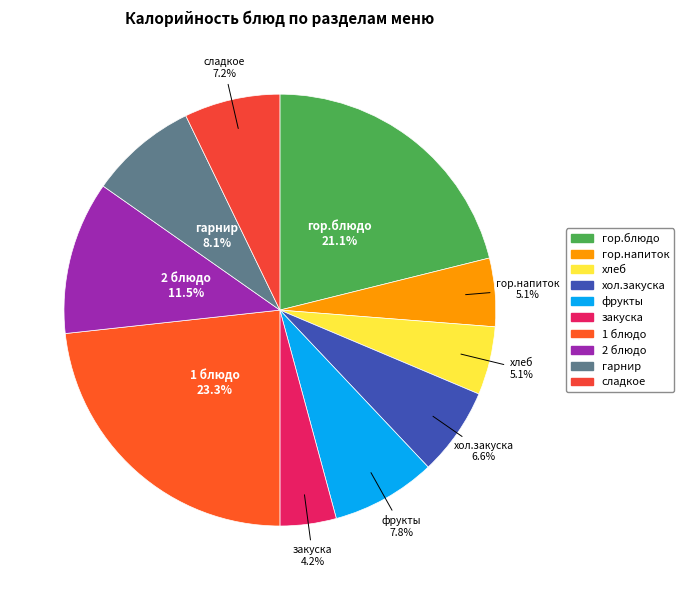

Combined, what portion of the pie is сладкое and хол.закуска?

13.8%